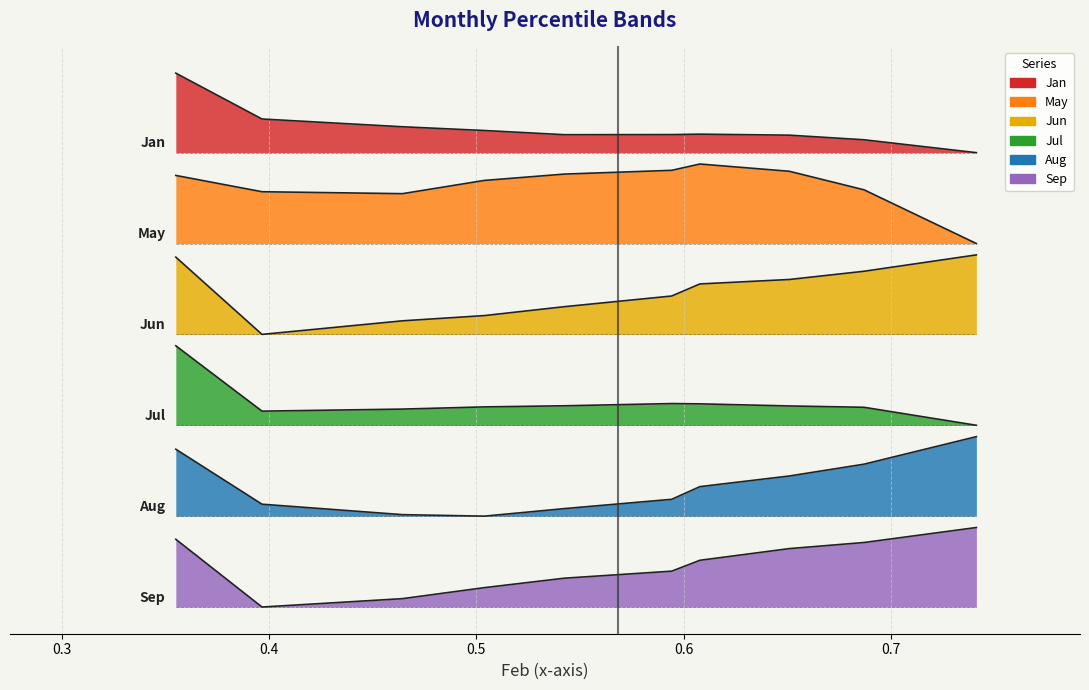

What is the maximum value shown in the chart?

4.7